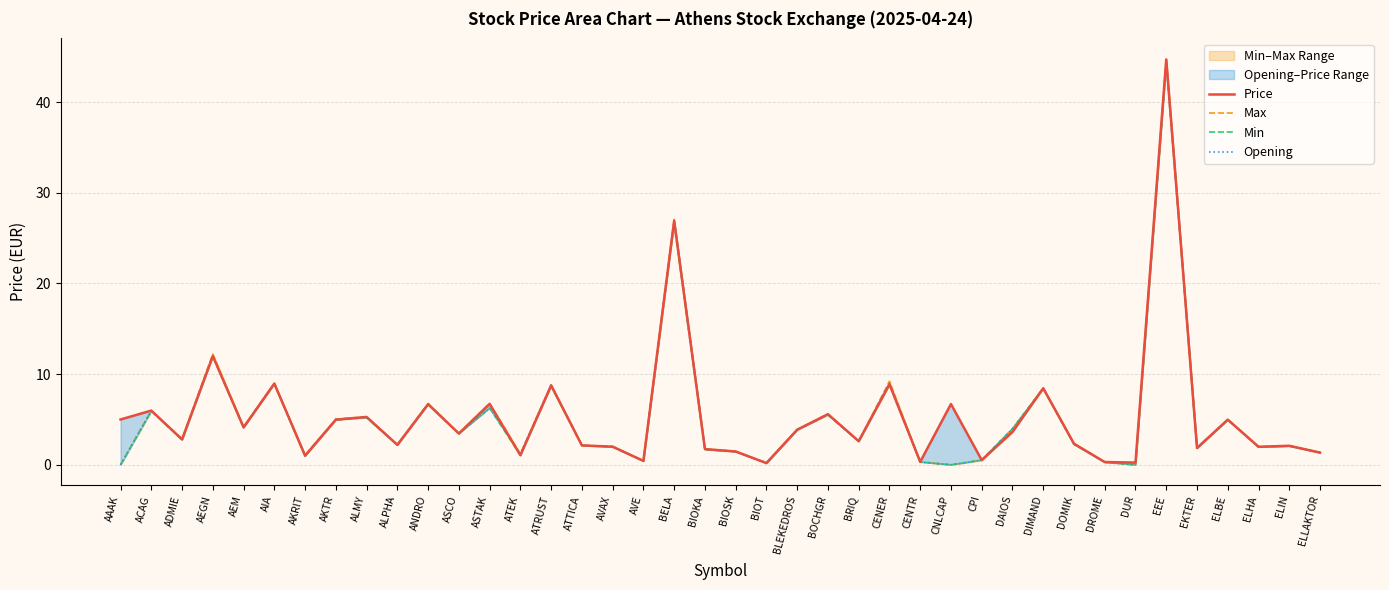

Is it true that Min equals 0.3 at ELLAKTOR?

False